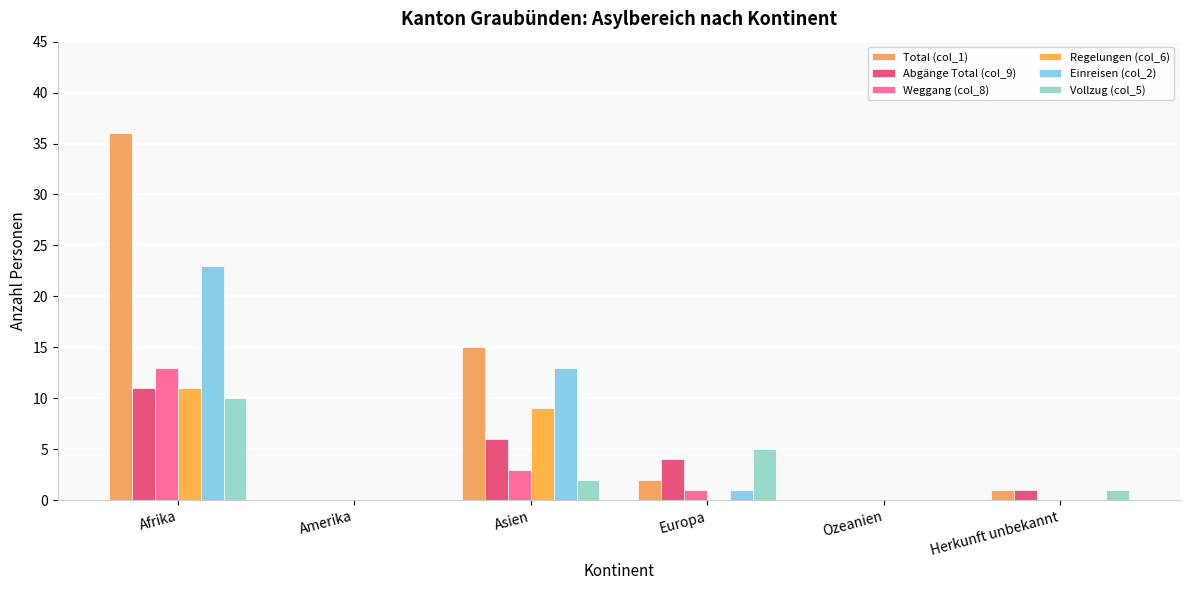

Which series changed the most between Asien and Ozeanien?

Total (col_1)